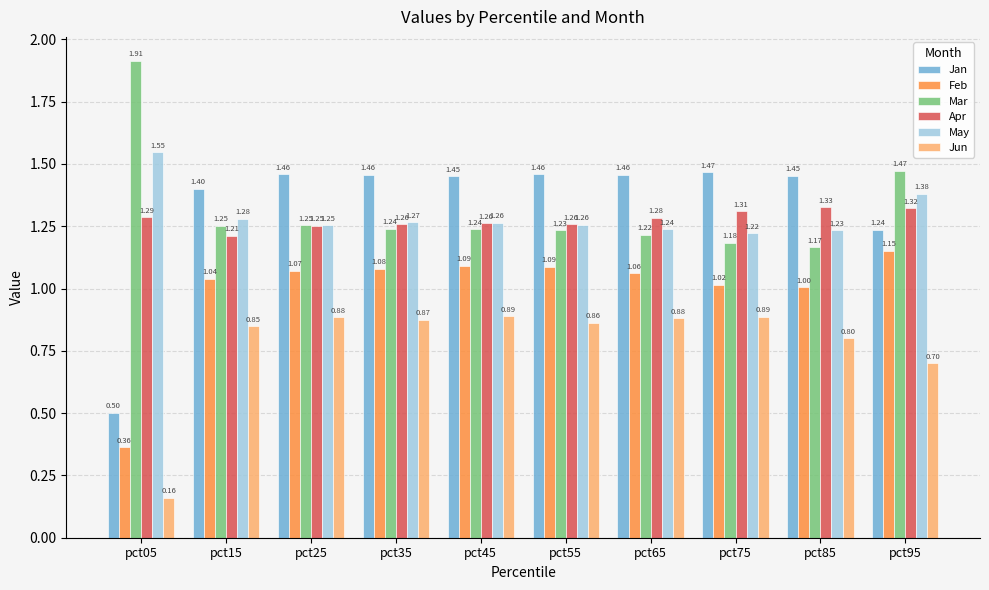

Between pct15 and pct65, which series saw the biggest shift?

Apr